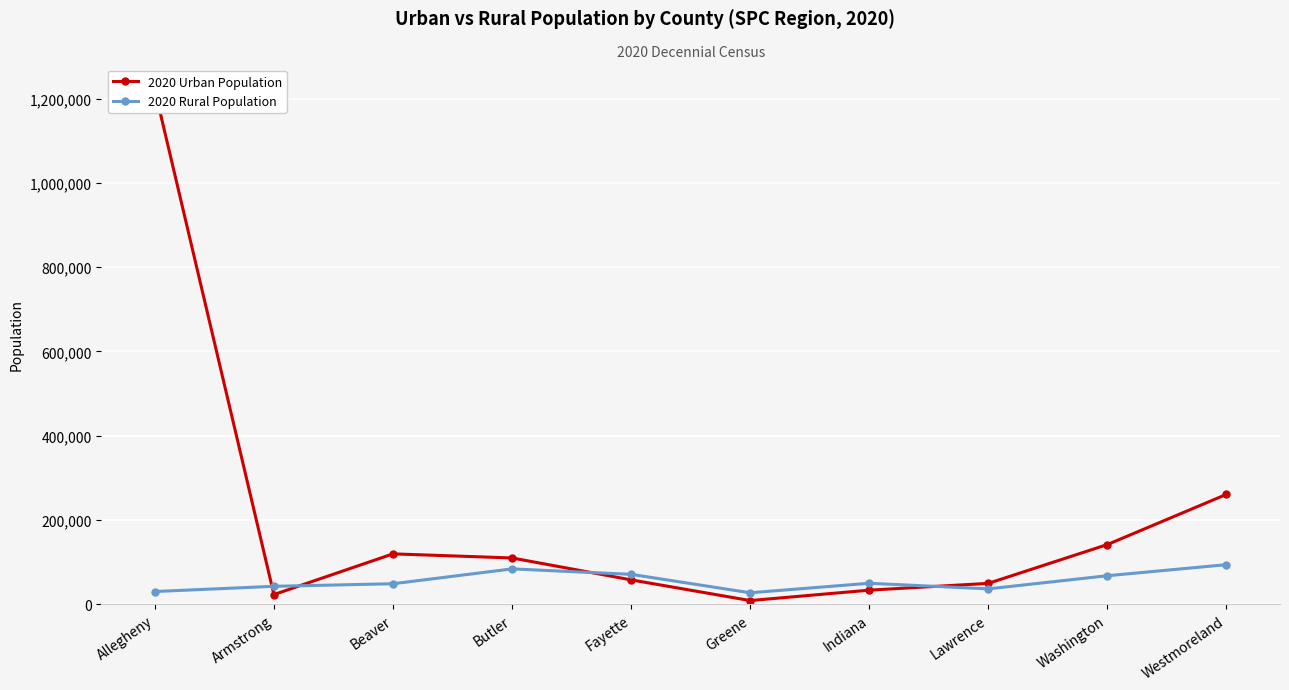

What is the average value of the 2020 Urban Population series?

202474